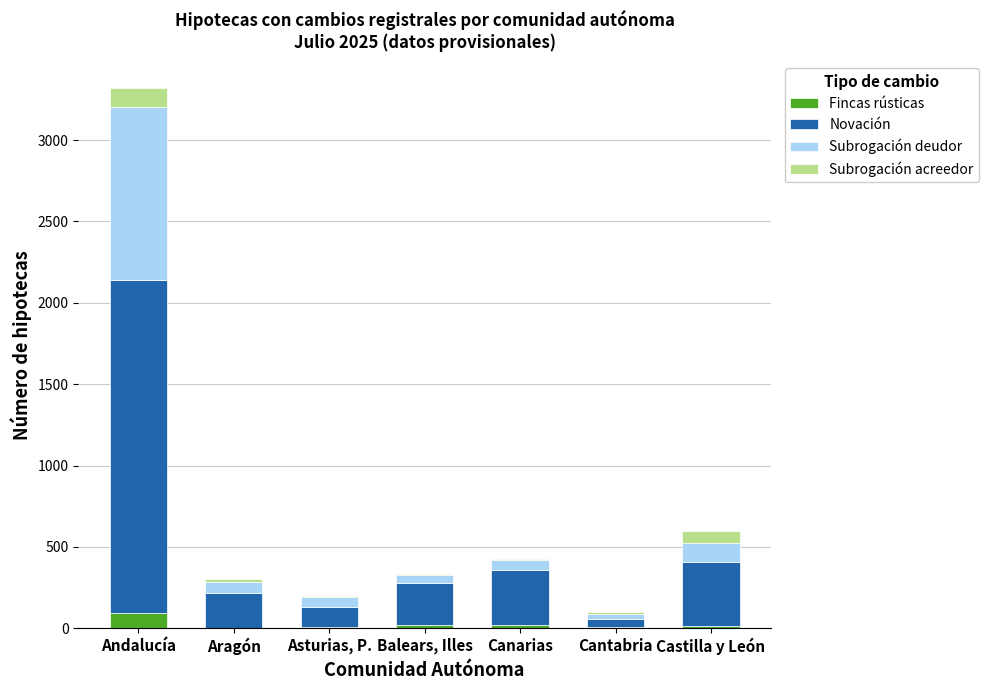

What are all the series names shown in the legend?

Fincas rústicas, Novación, Subrogación deudor, Subrogación acreedor